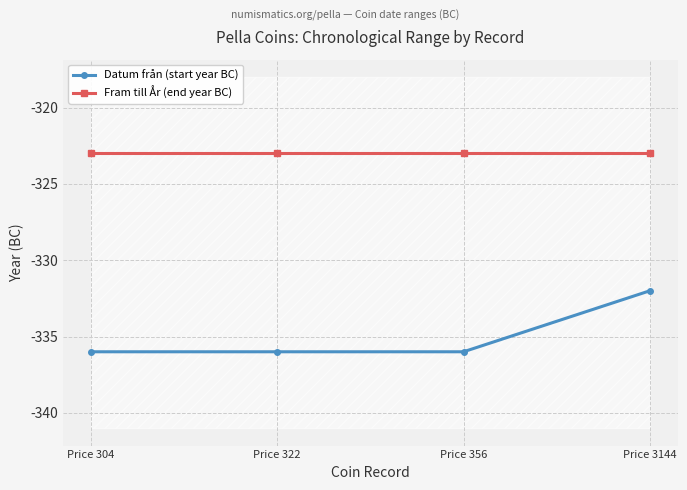

True or false: Fram till År (end year BC) and Datum från (start year BC) intersect in this chart.

False